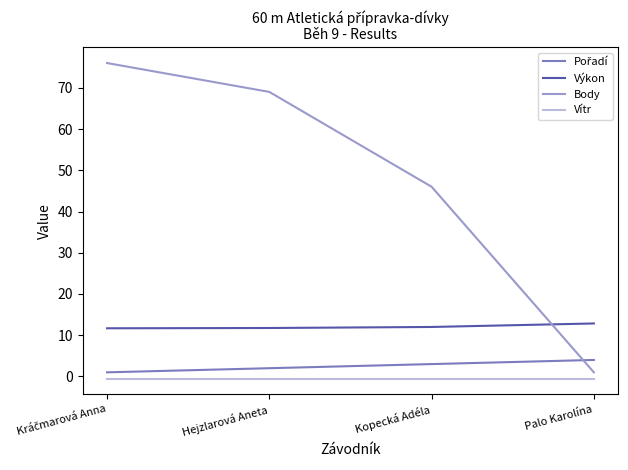

Is it true that Body equals 69.0 at Hejzlarová Aneta?

True